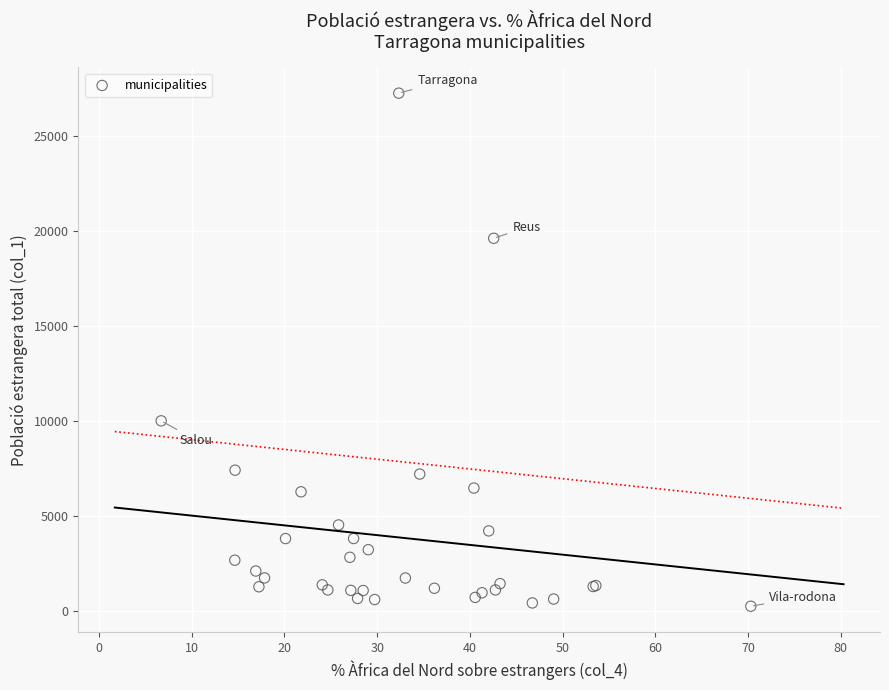

What Y value in the scatter plot is closest to 13748?

10002